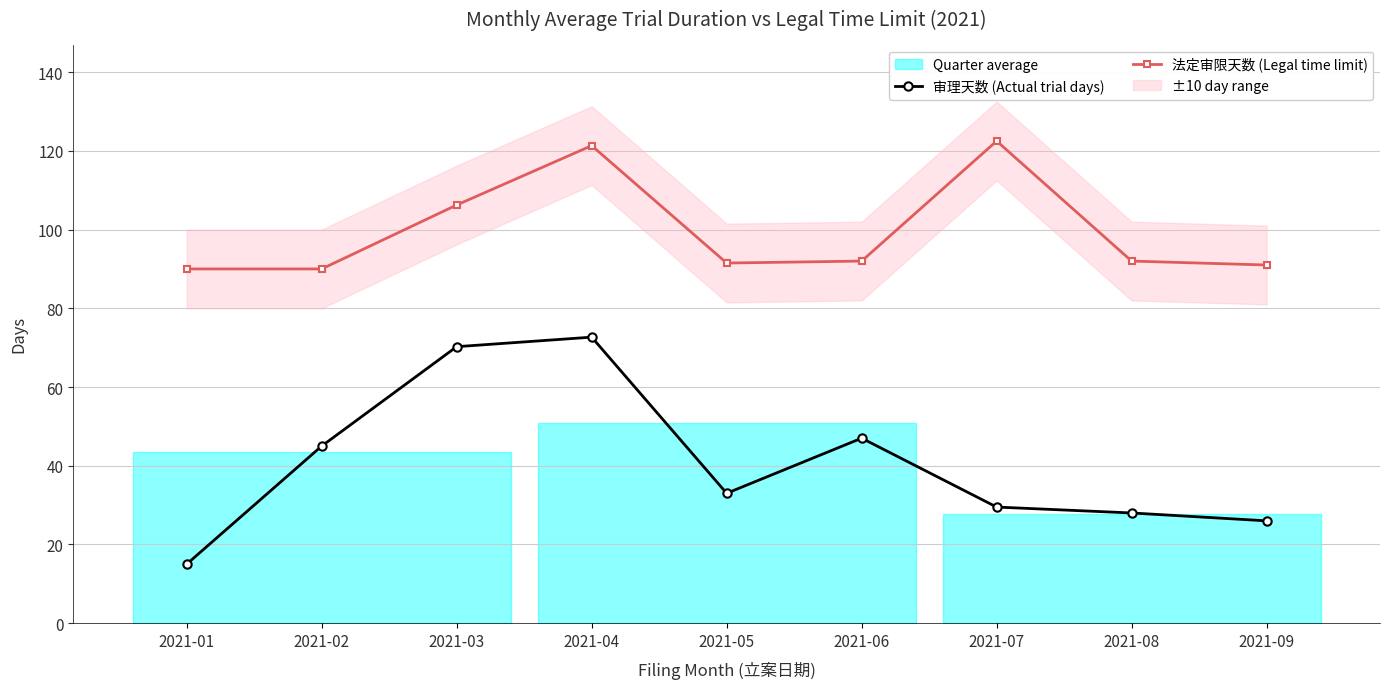

True or false: 法定审限天数 (Legal time limit) and 审理天数 (Actual trial days) intersect in this chart.

False